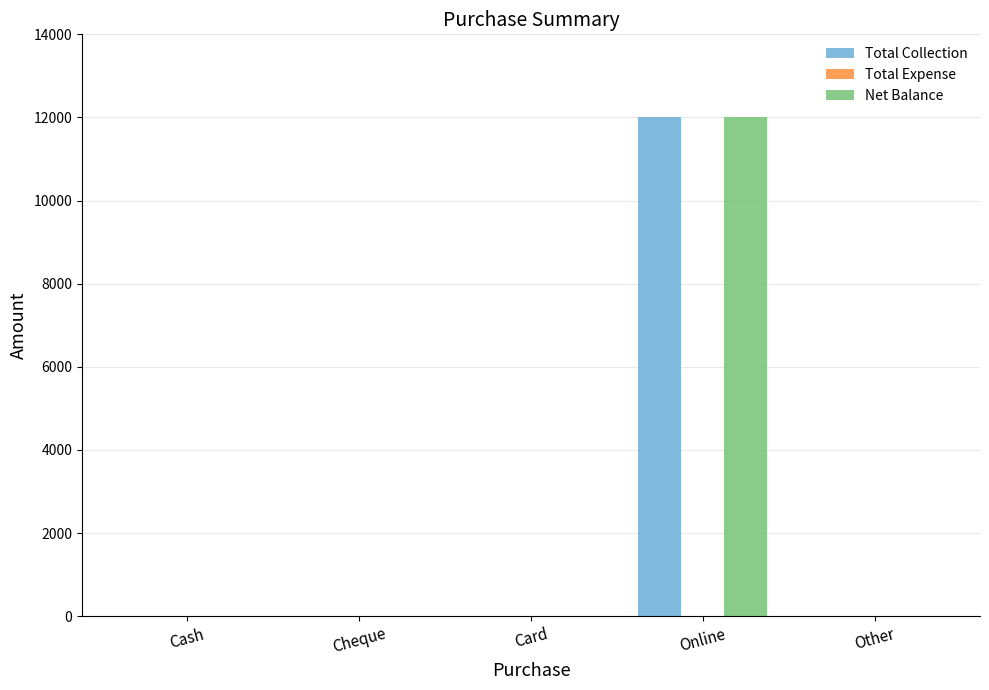

Is the value of Total Collection at Other greater than the value of Net Balance at Online?

No